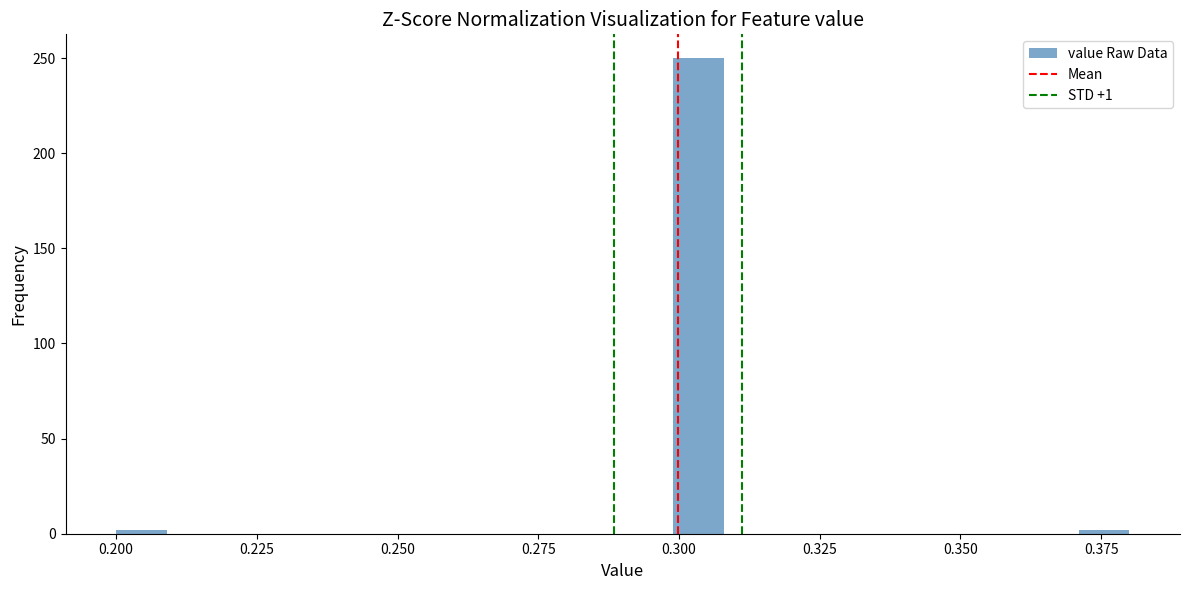

Read against the x-axis, roughly where is the centre of the tallest bar?

0.305